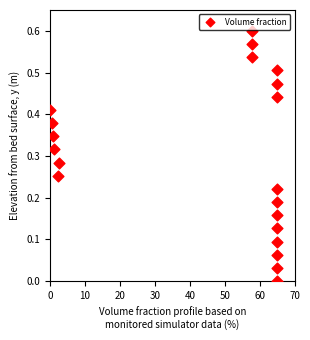

What is the range of X values (max minus min)?

65.0